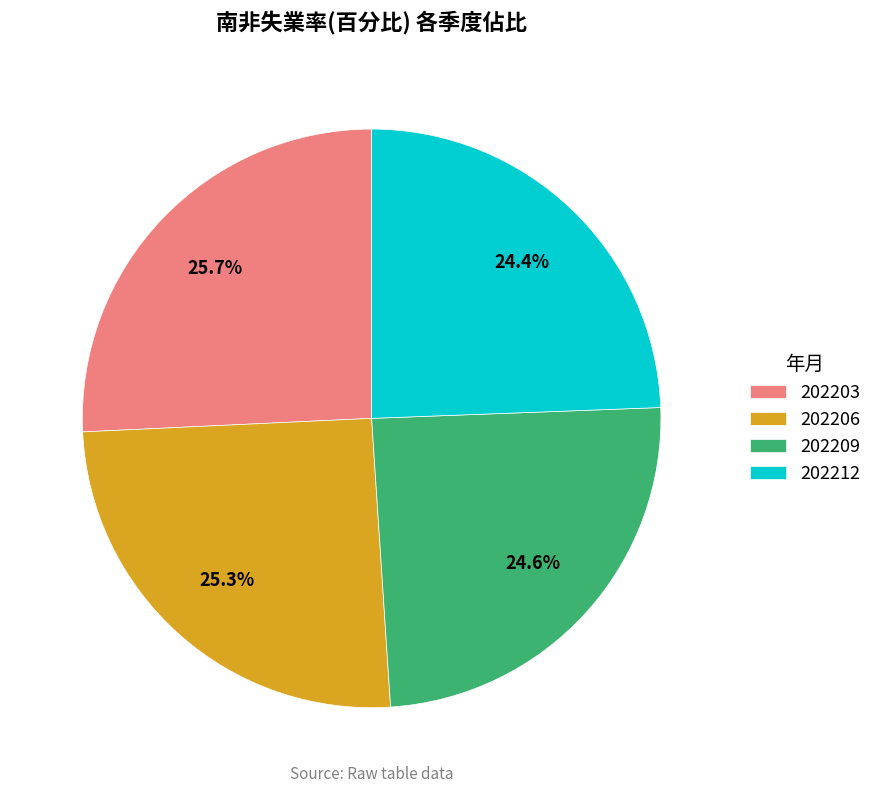

Does any single category account for the majority?

No